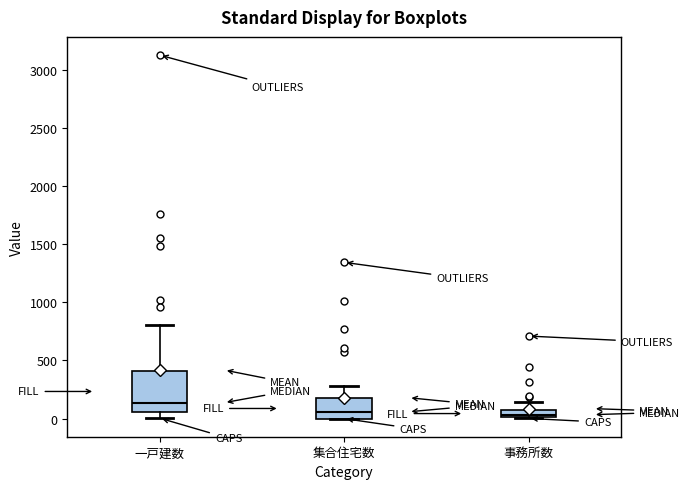

Where is the upper edge of the box for 事務所数 on the y-axis? The values are not printed on the chart, so give them approximately, as read against the axis.

50